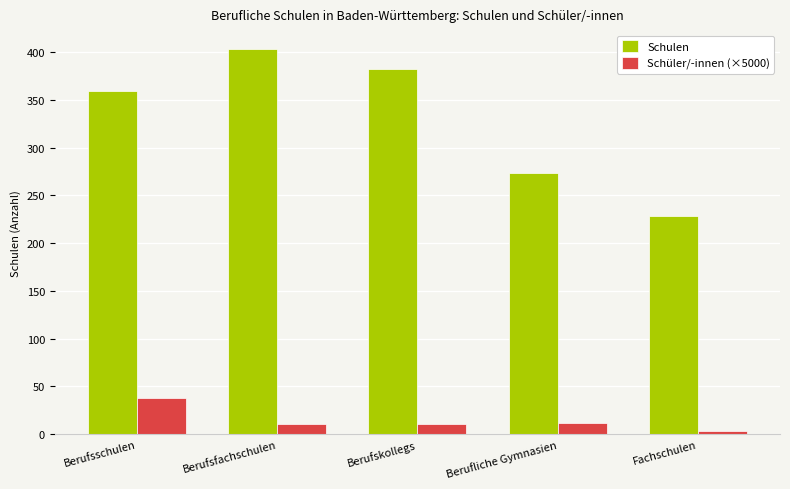

What is the maximum value for Schüler/-innen (×5000)?

37.7